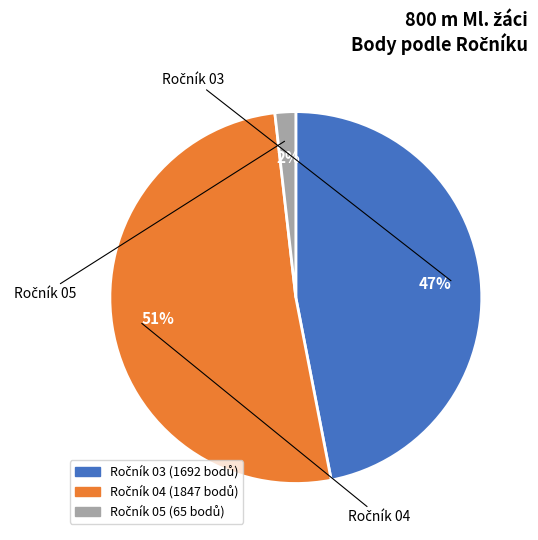

To the nearest percent, what is the difference between the largest and smallest slice percentages?

49%